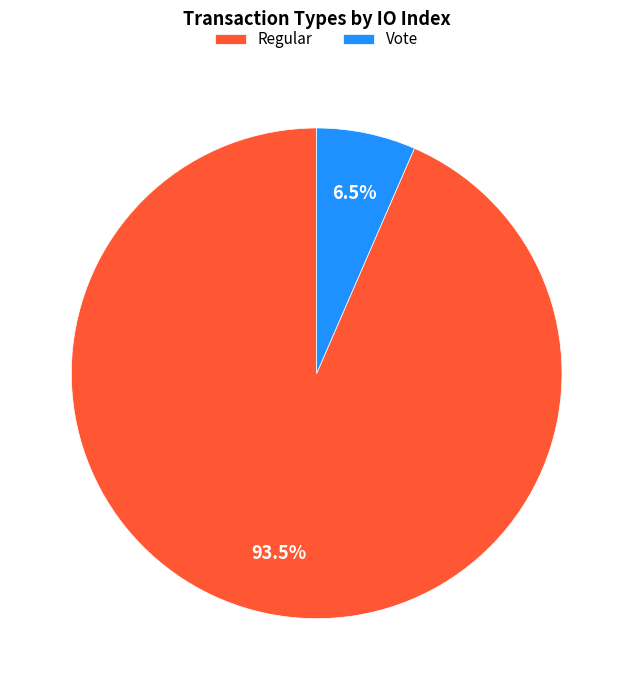

Which has a higher value, Vote or Regular?

Regular